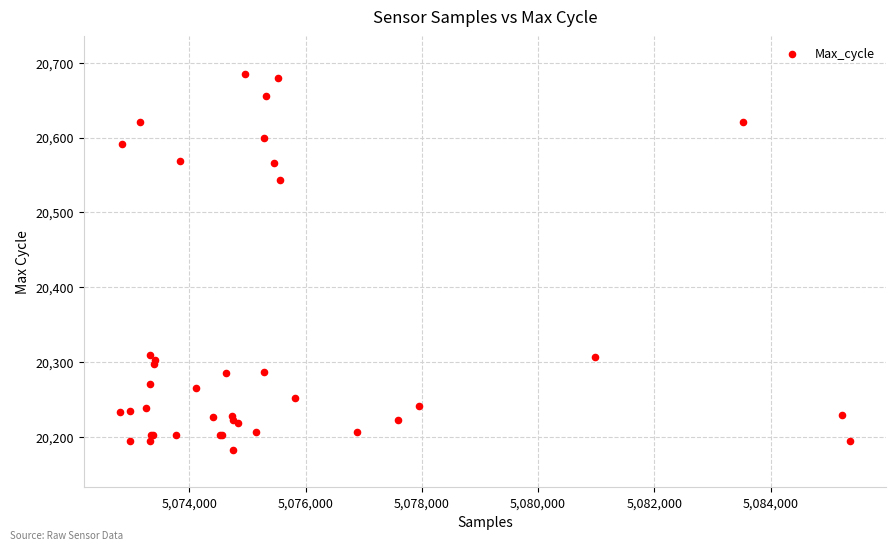

What Y value in the scatter plot is closest to 20434?

20543